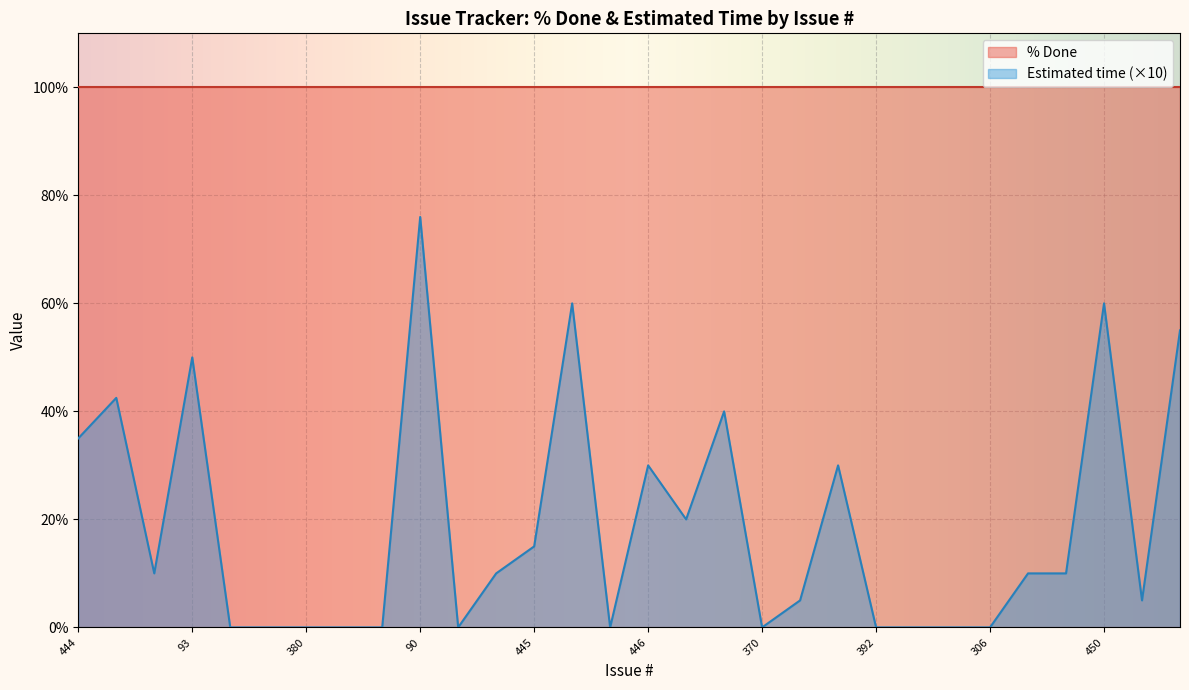

List the labels in order of value, largest first.

90, 226, 450, 443, 93, 365, 325, 444, 446, 105, 418, 445, 32, 423, 364, 503, 394, 449, 237, 371, 380, 372, 331, 328, 318, 370, 392, 393, 193, 306